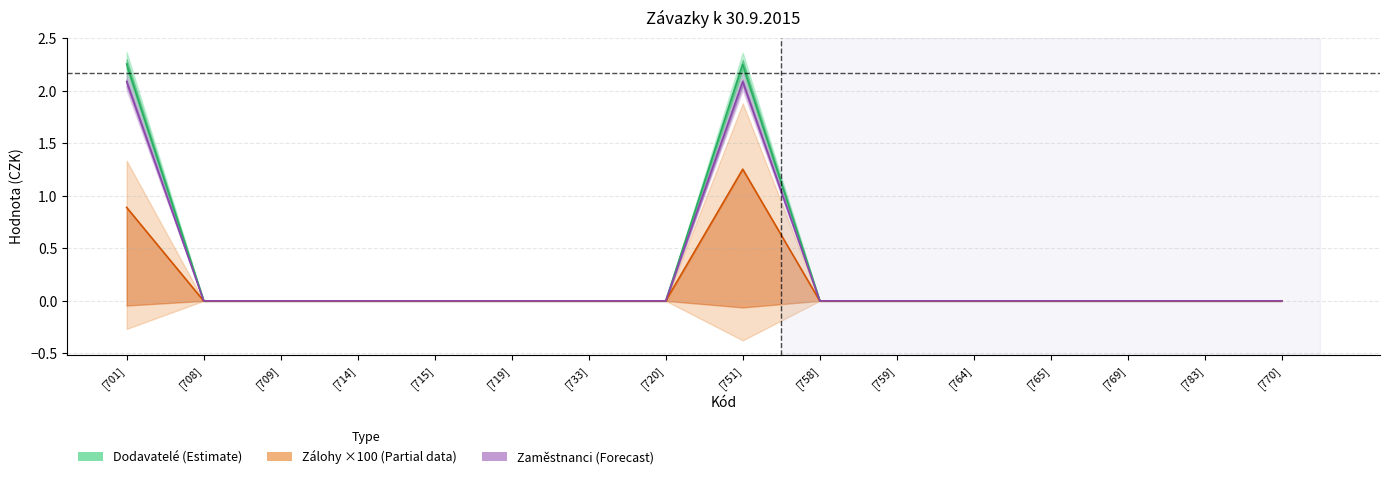

What position from the left is [769]?

14